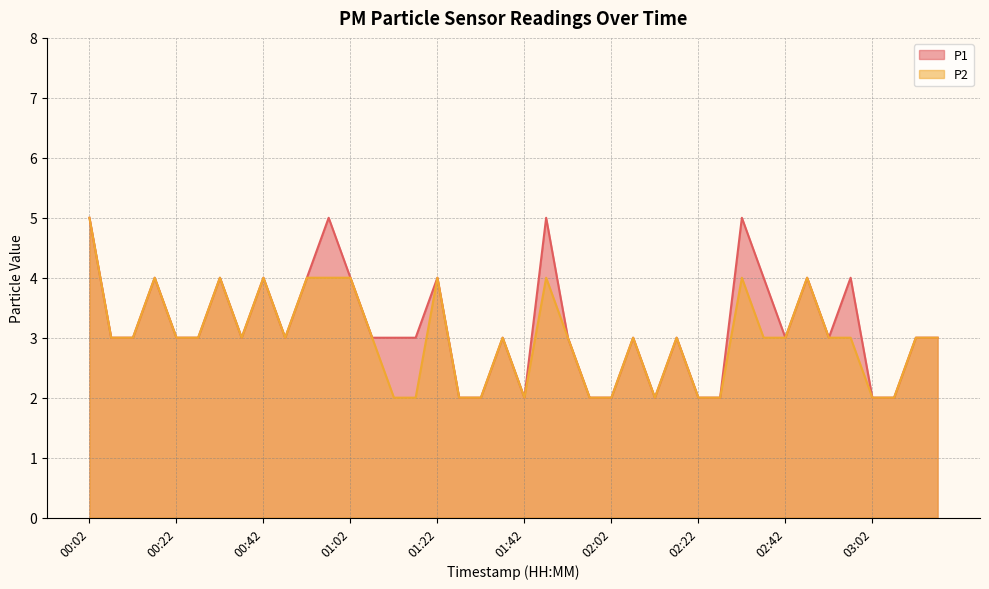

Rank the series by their average value, from highest to lowest.

P1, P2